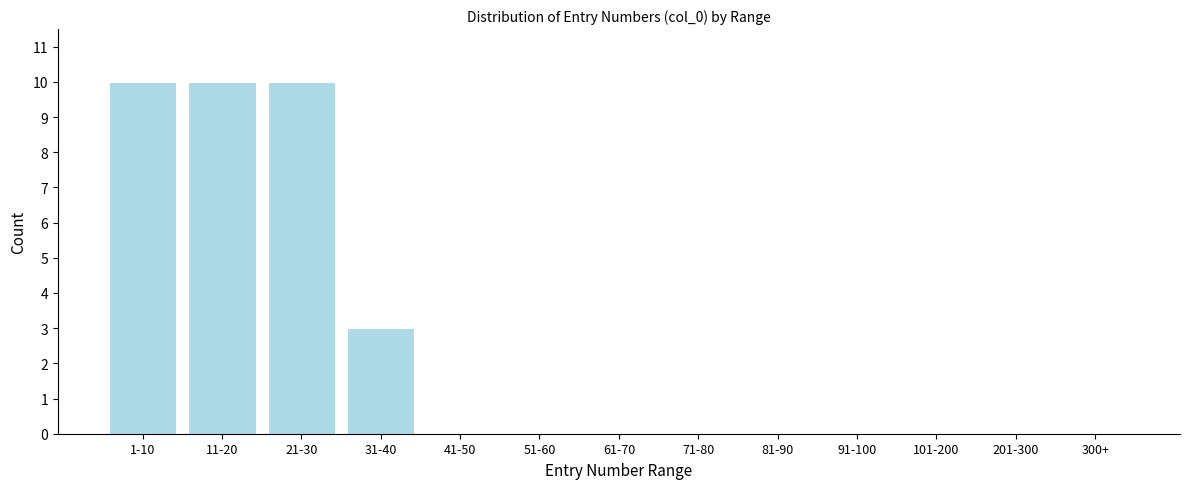

What is the change in value from 21-30 to 101-200?

-10